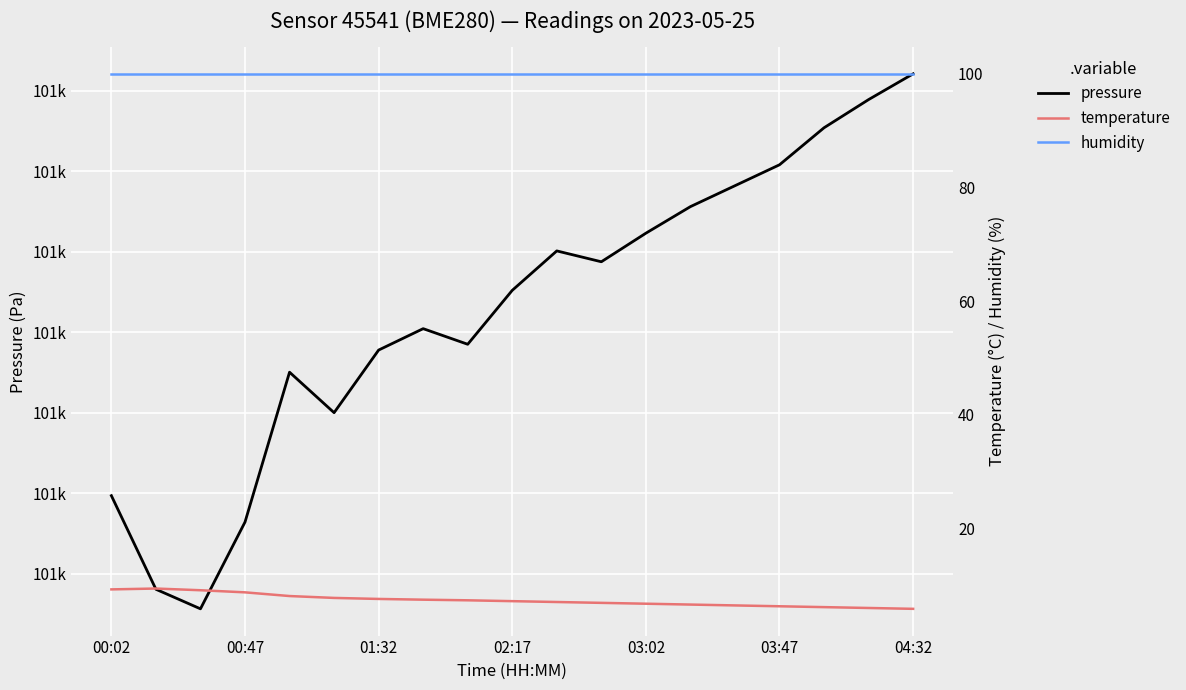

Which series has the largest total across all categories?

pressure